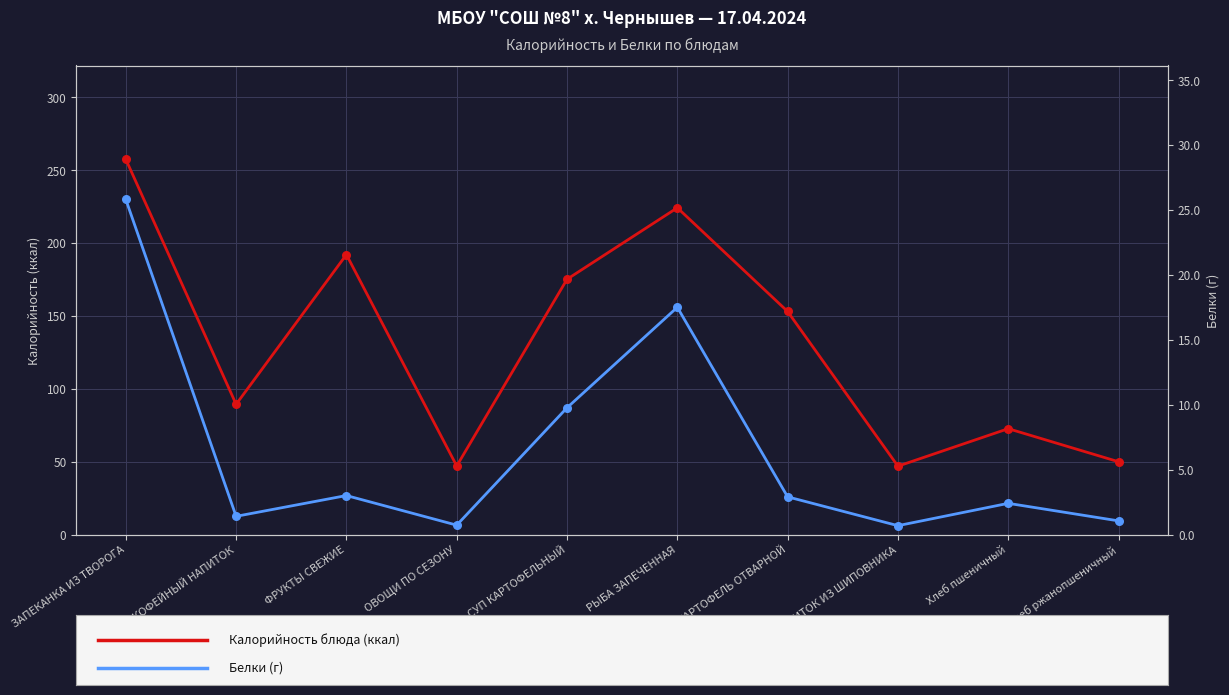

At which category is the sum across all series the highest?

ЗАПЕКАНКА ИЗ ТВОРОГА